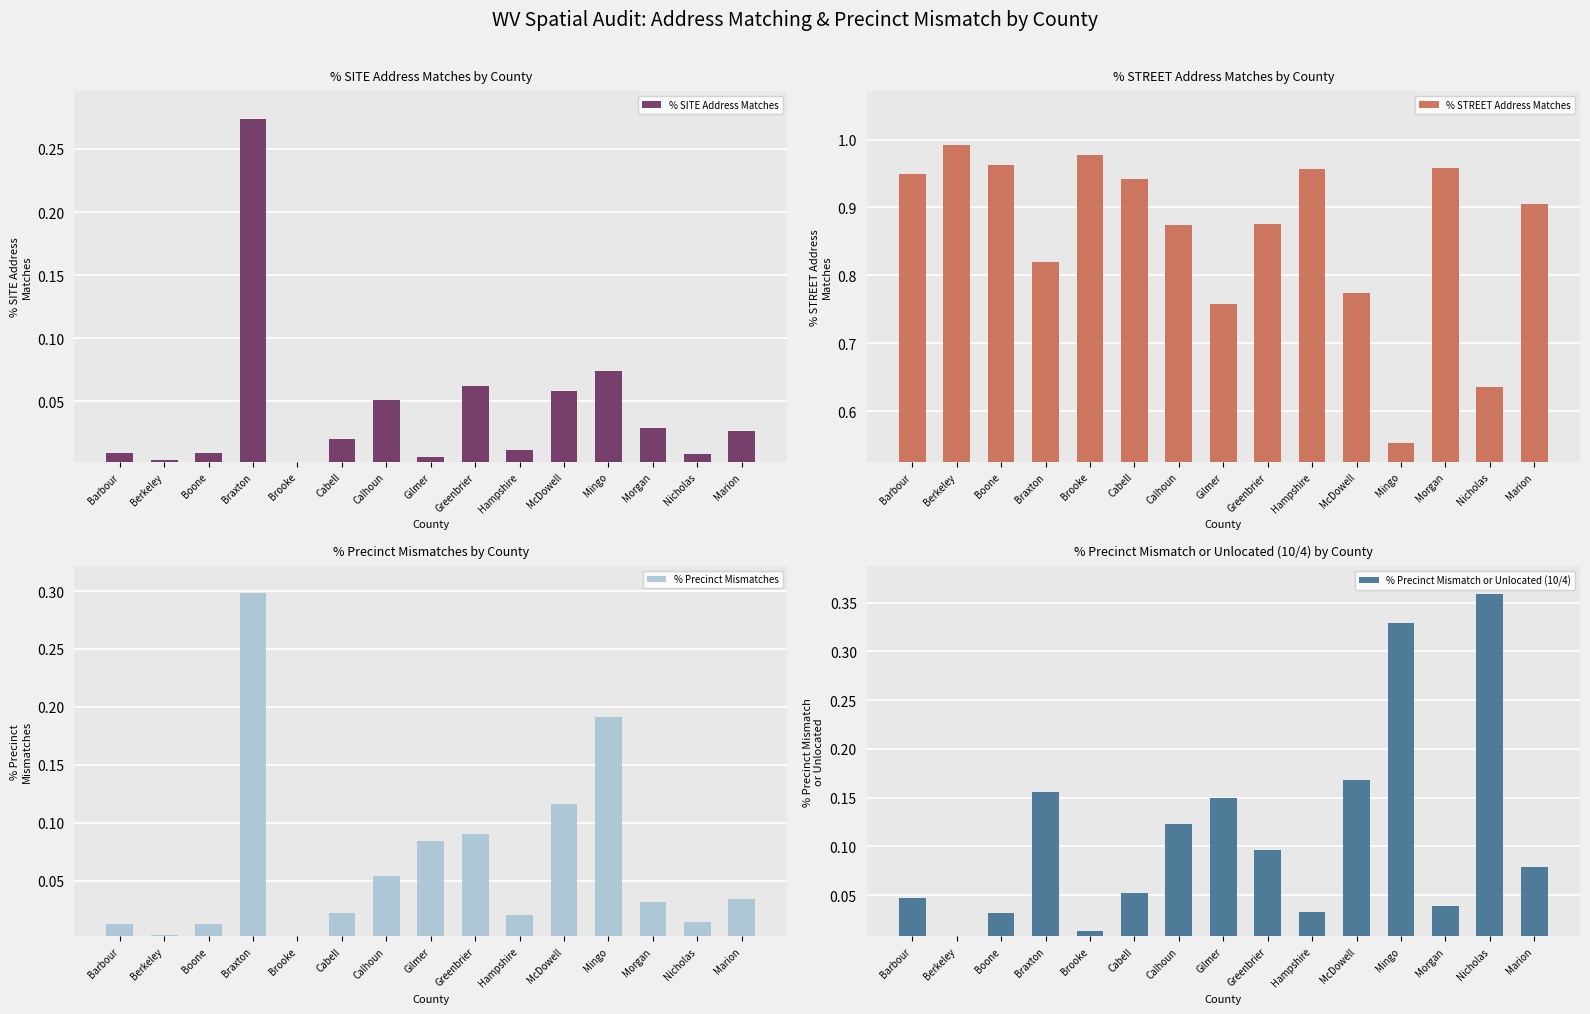

Which label corresponds to the smallest value in the chart?

Brooke